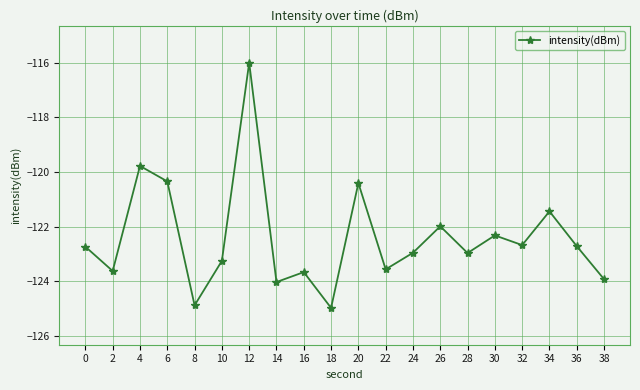

How many categories are shown in the chart?

20